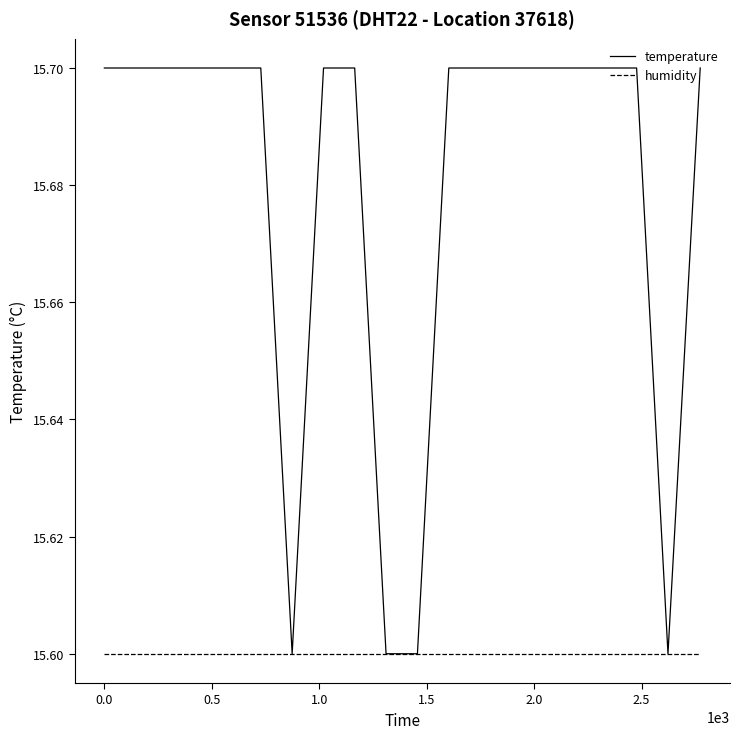

Which series has the largest total across all categories?

temperature